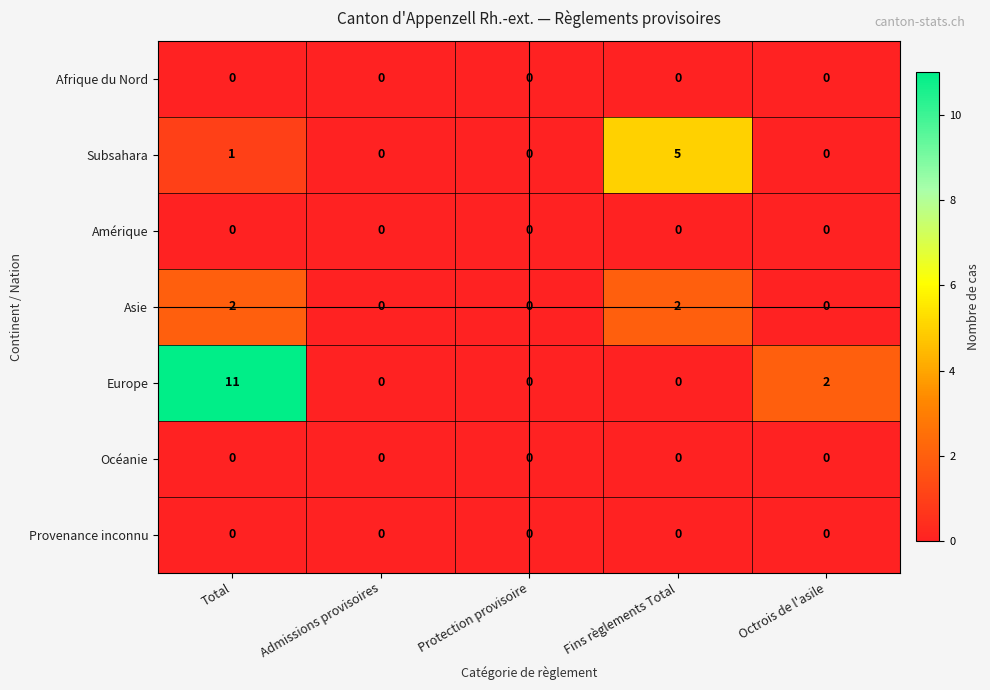

Is the value of Subsahara at Fins règlements Total greater than the value of Provenance inconnu at Admissions provisoires?

Yes